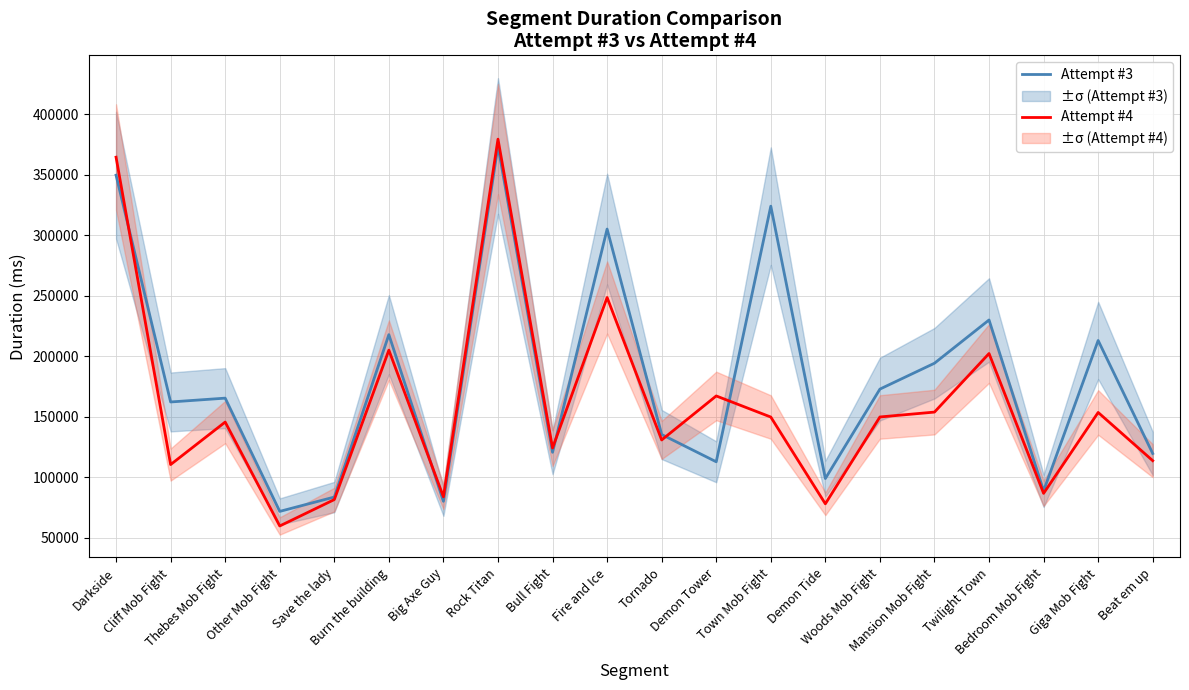

At which category does Attempt #3 reach its first local peak?

Thebes Mob Fight